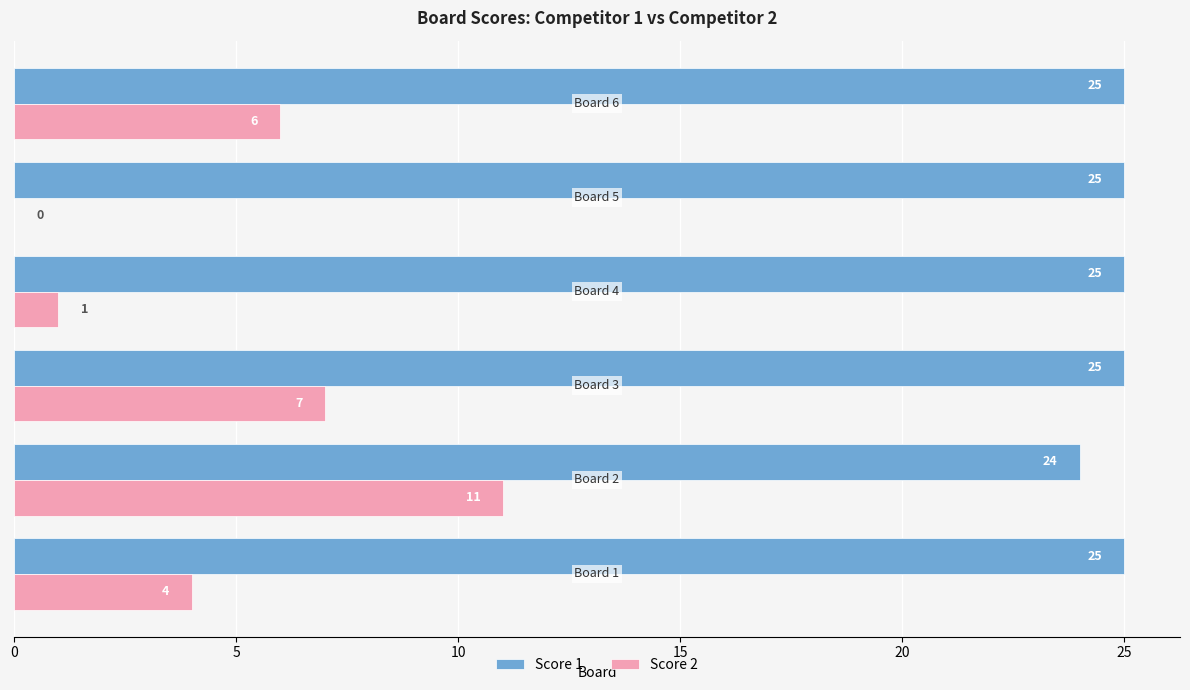

What are all the series names shown in the legend?

Score 1, Score 2